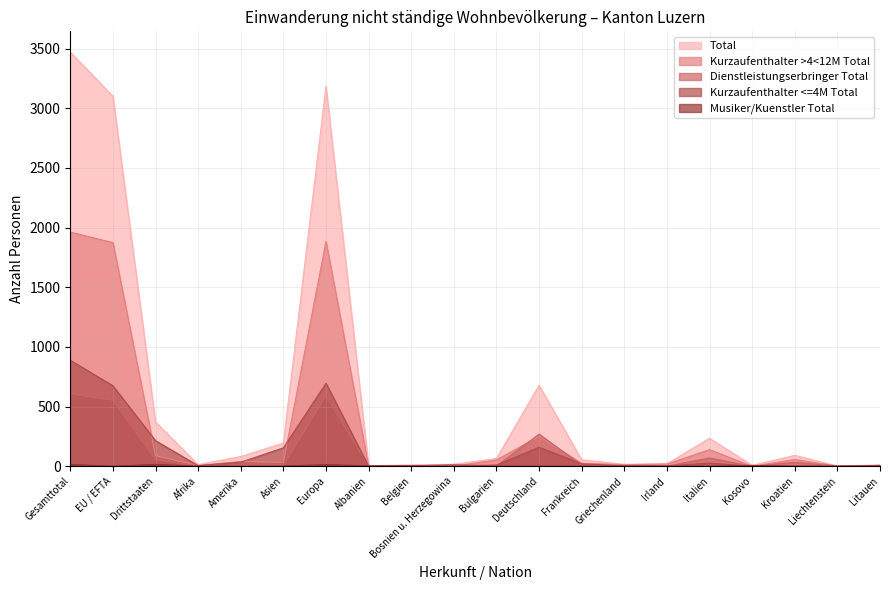

How many series are shown in this chart?

5